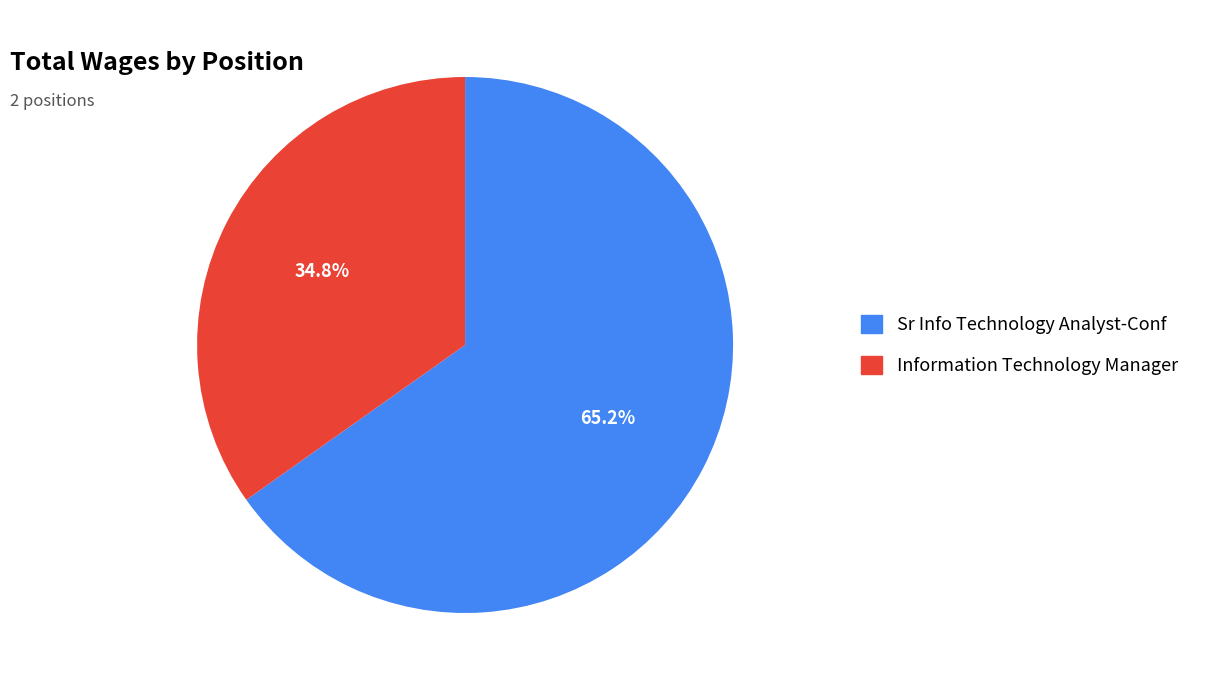

Count the number of slices in the pie.

2